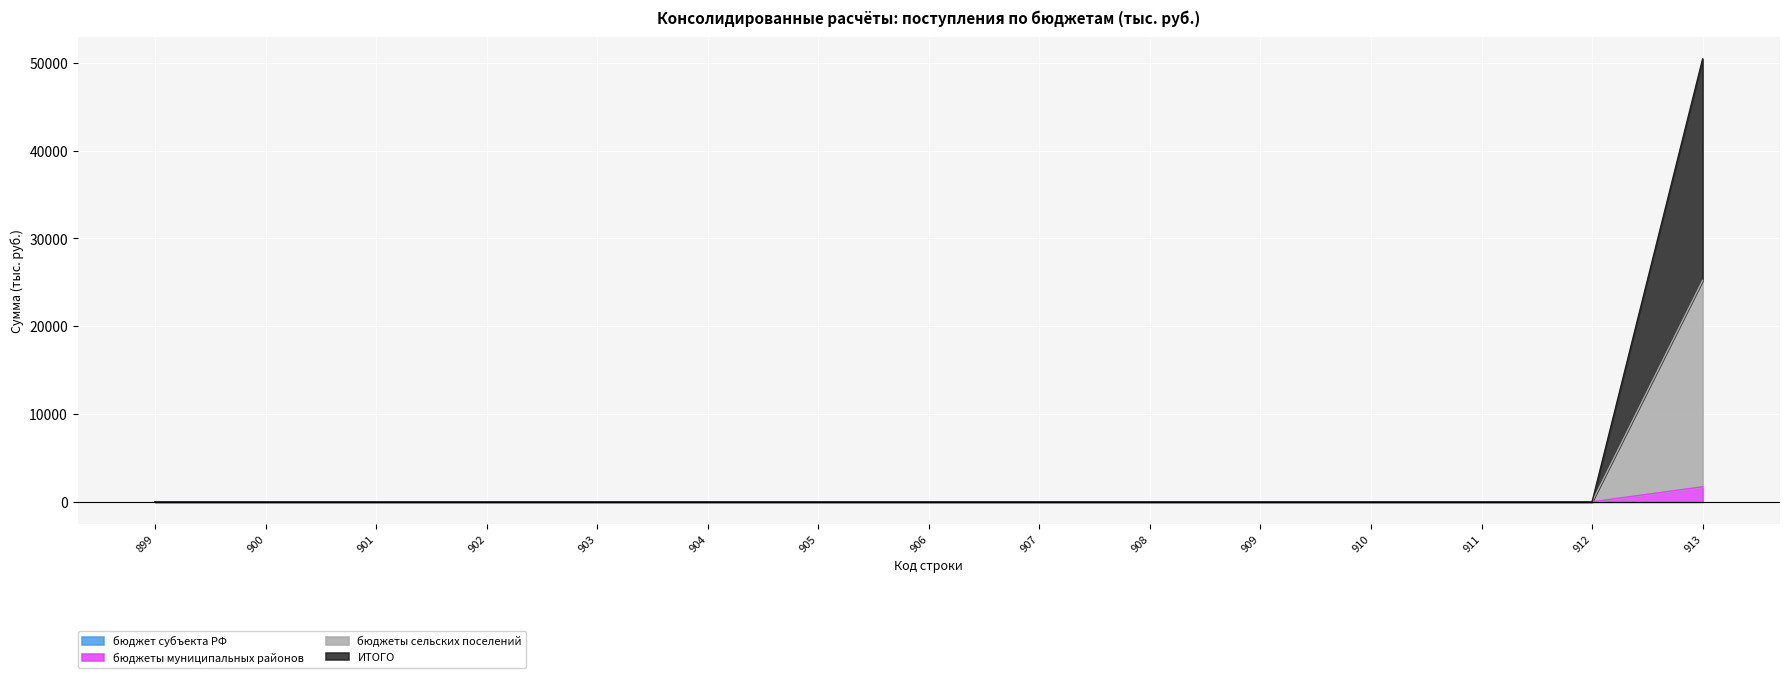

What is the highest value of the ИТОГО series?

50441.2